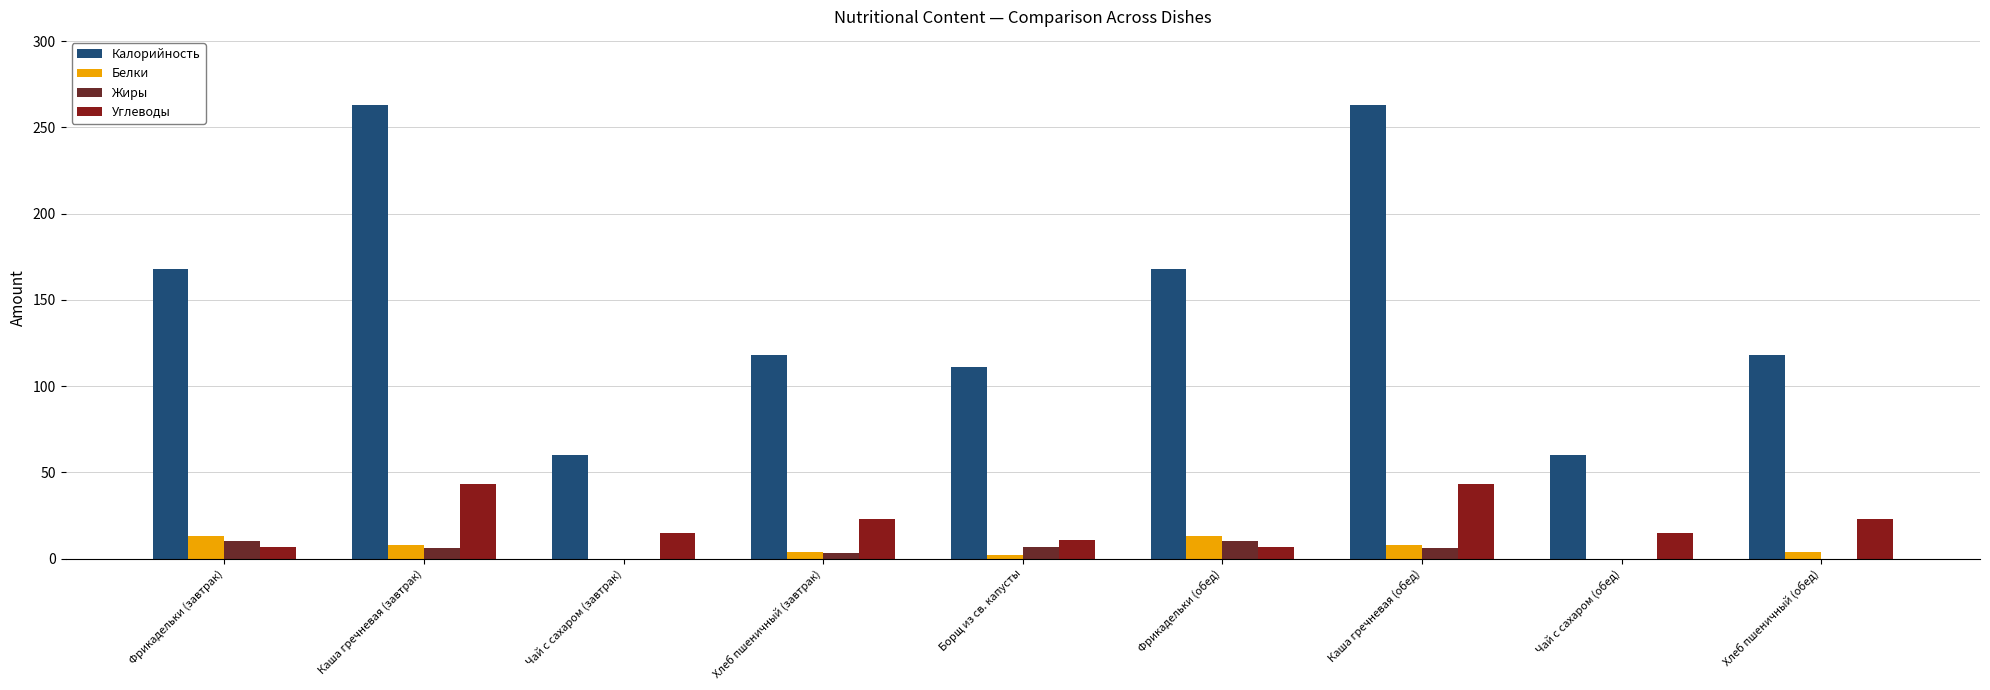

What is the highest value of the Жиры series?

10